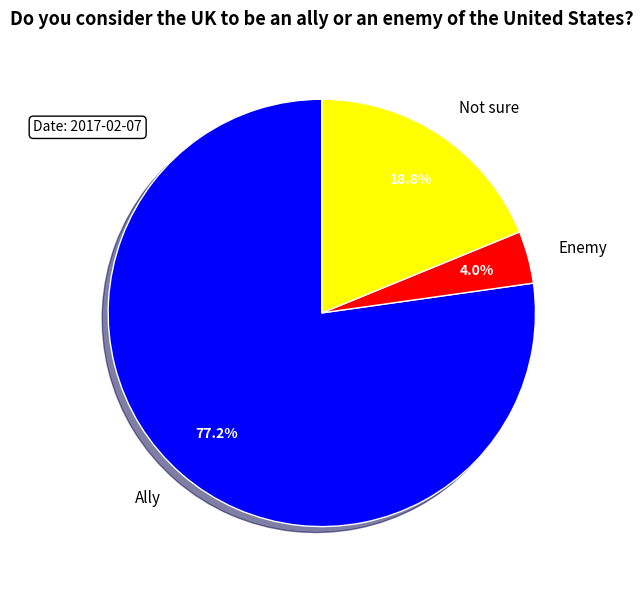

How many slices are in this pie chart?

3